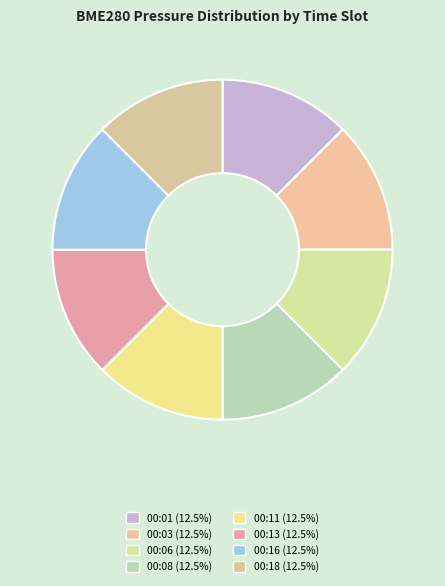

How many segments does this pie chart have?

8